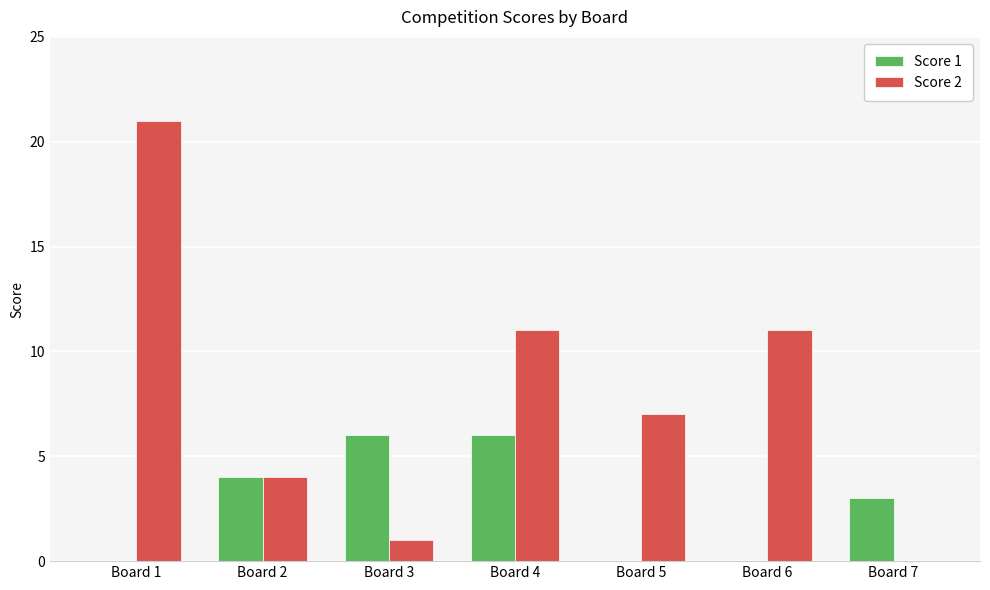

True or false: Score 1 has a value of -2 at Board 1.

False